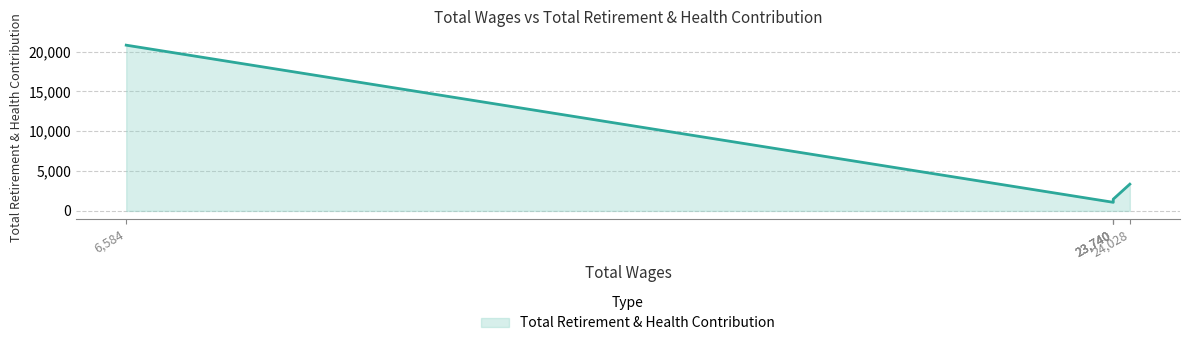

How many values are below 1471?

2